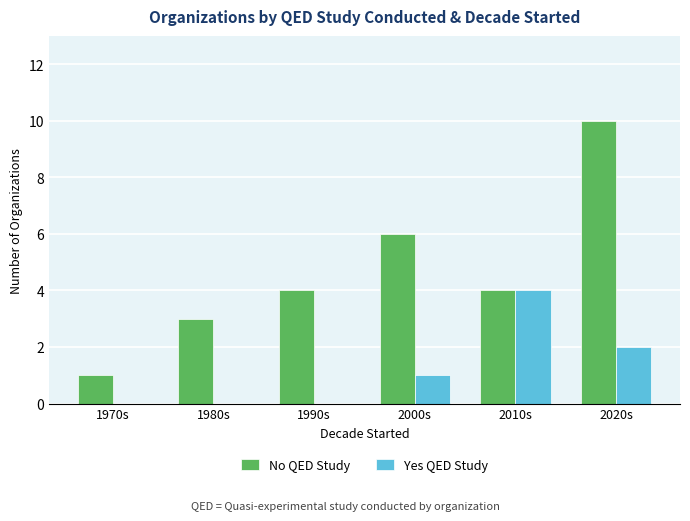

Are the bars horizontal?

No